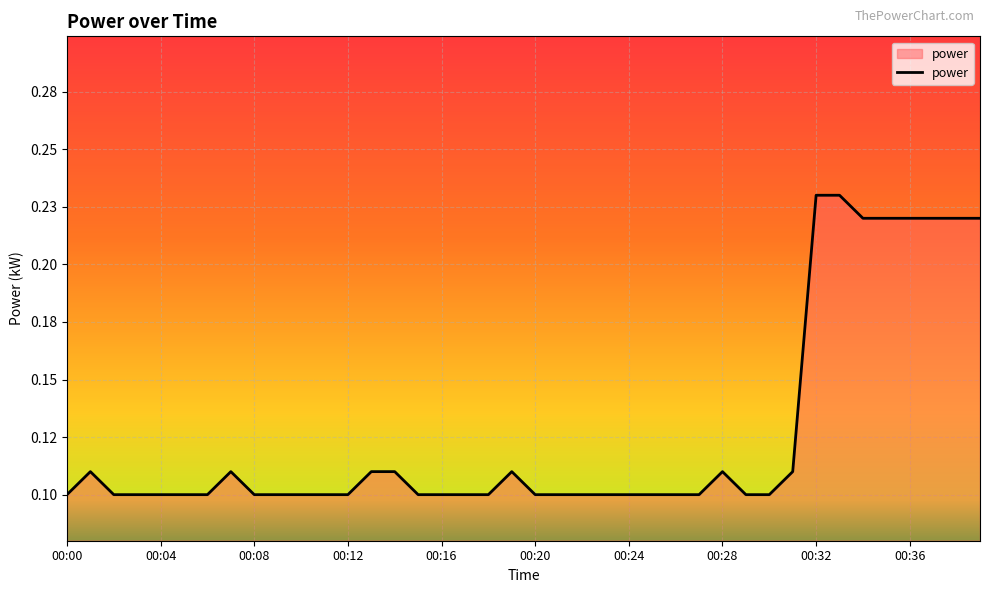

What is the value of the 15th point from the left?

0.1